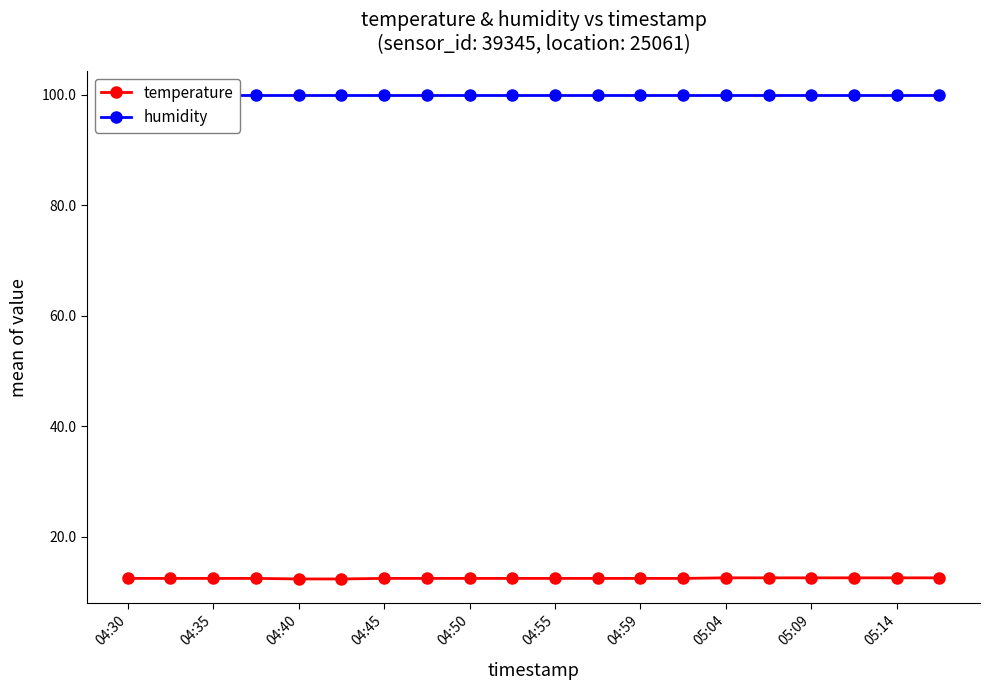

The temperature series shows 12.5 at 04:35. True or false?

True